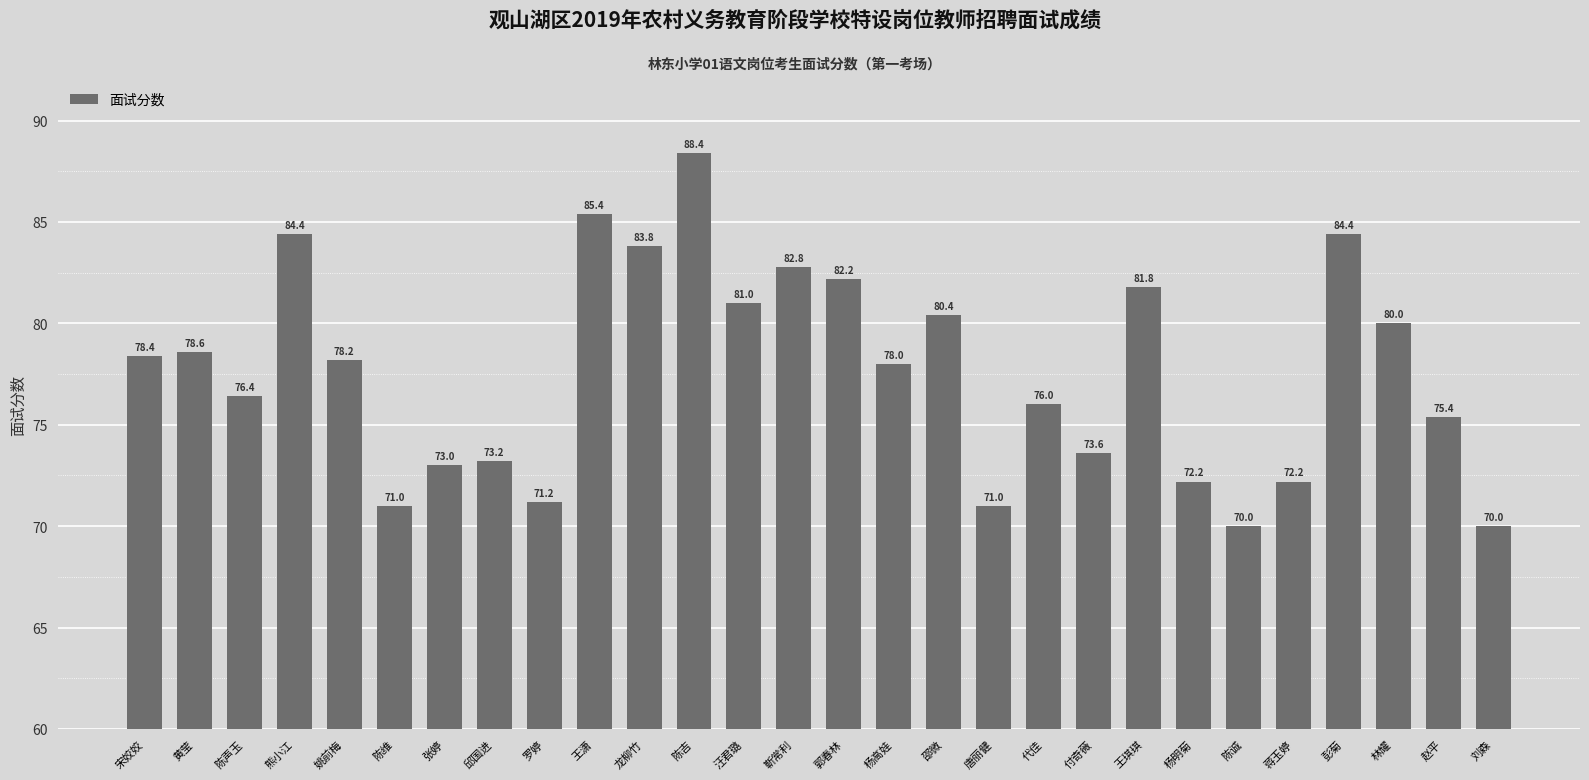

What is the change in value from 王潇 to 龙柳竹?

-1.6